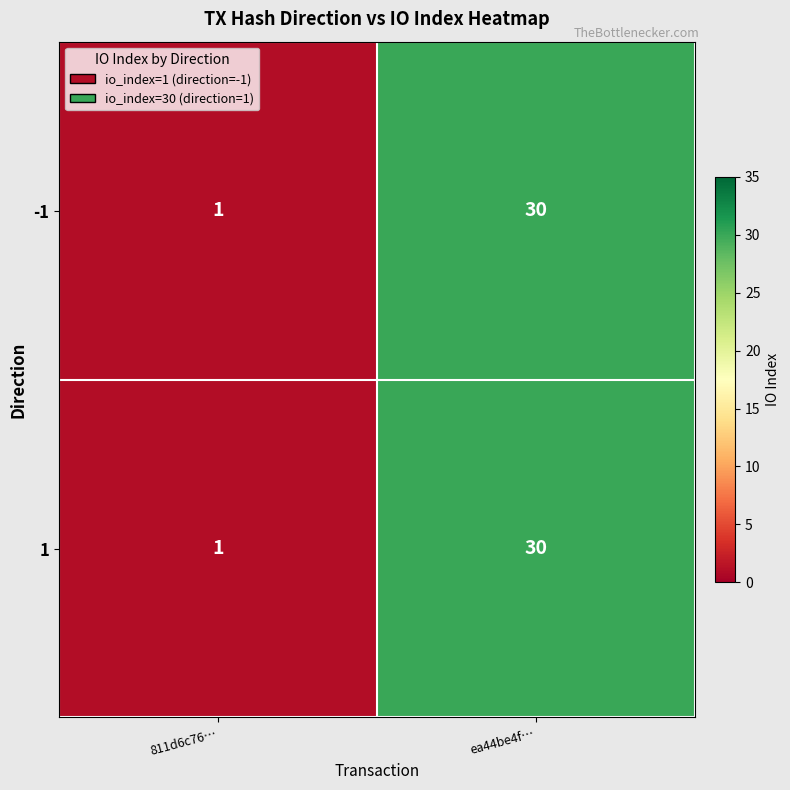

How many data points does each series have?

2